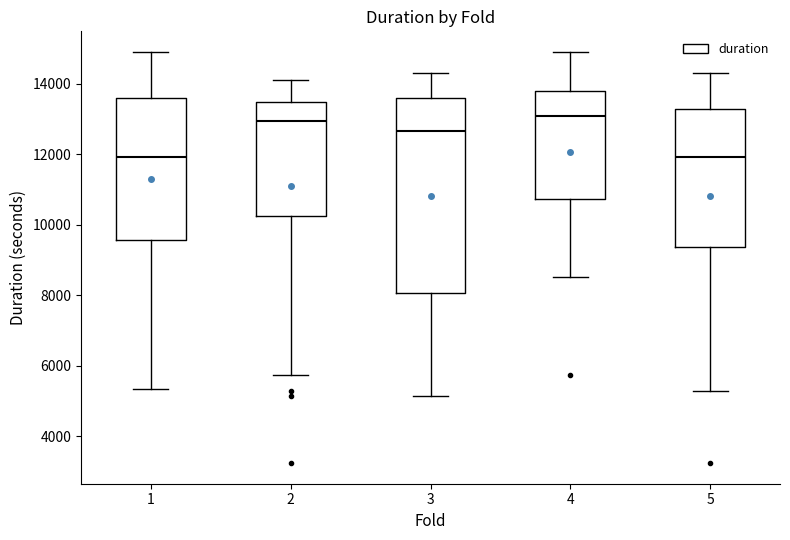

Comparing the boxes themselves (not the whiskers), which one is the tallest?

3